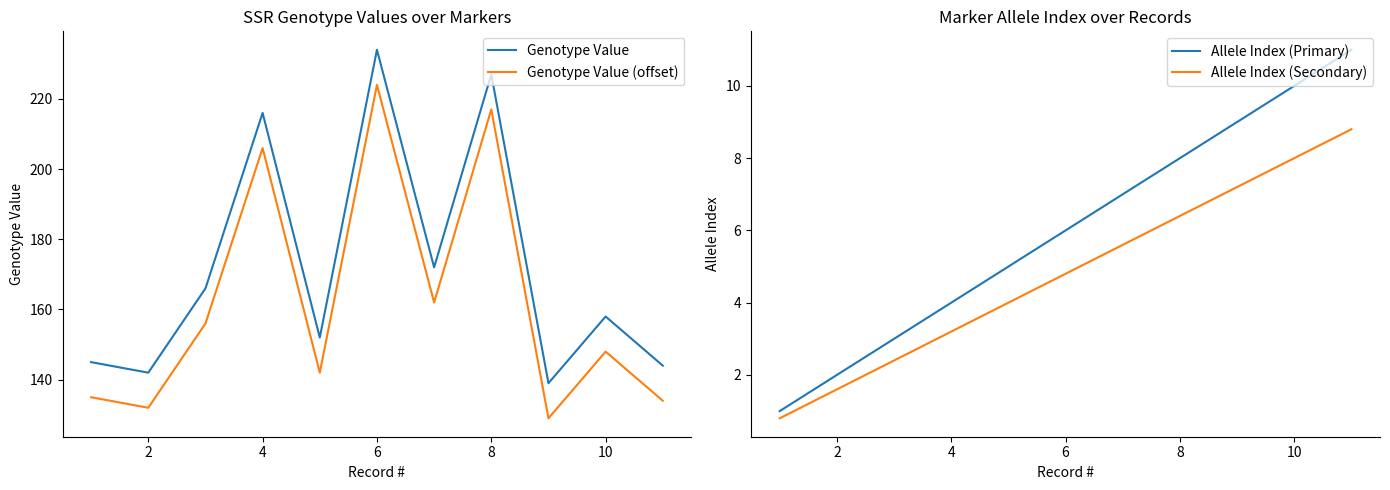

What is the difference between the maximum and minimum values in the Allele Index (Primary) series?

10.0